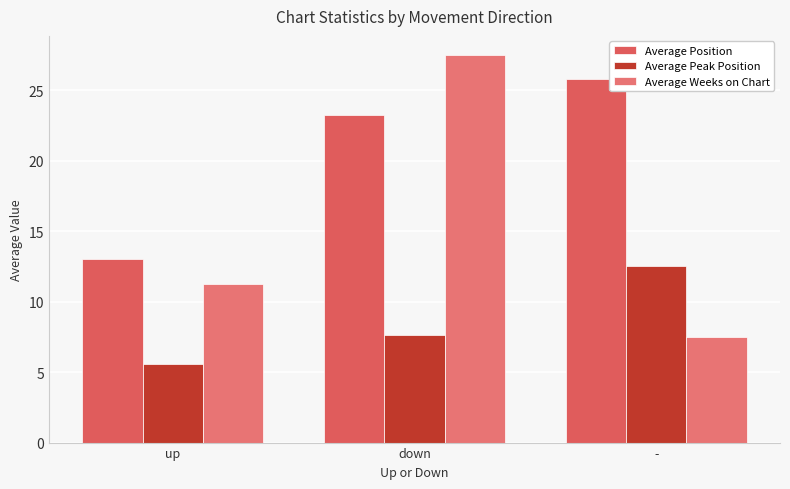

True or false: Average Position has a value of 25.8 at -.

True